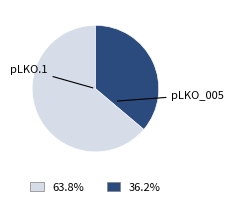

Is there any slice that represents more than half of the pie?

Yes